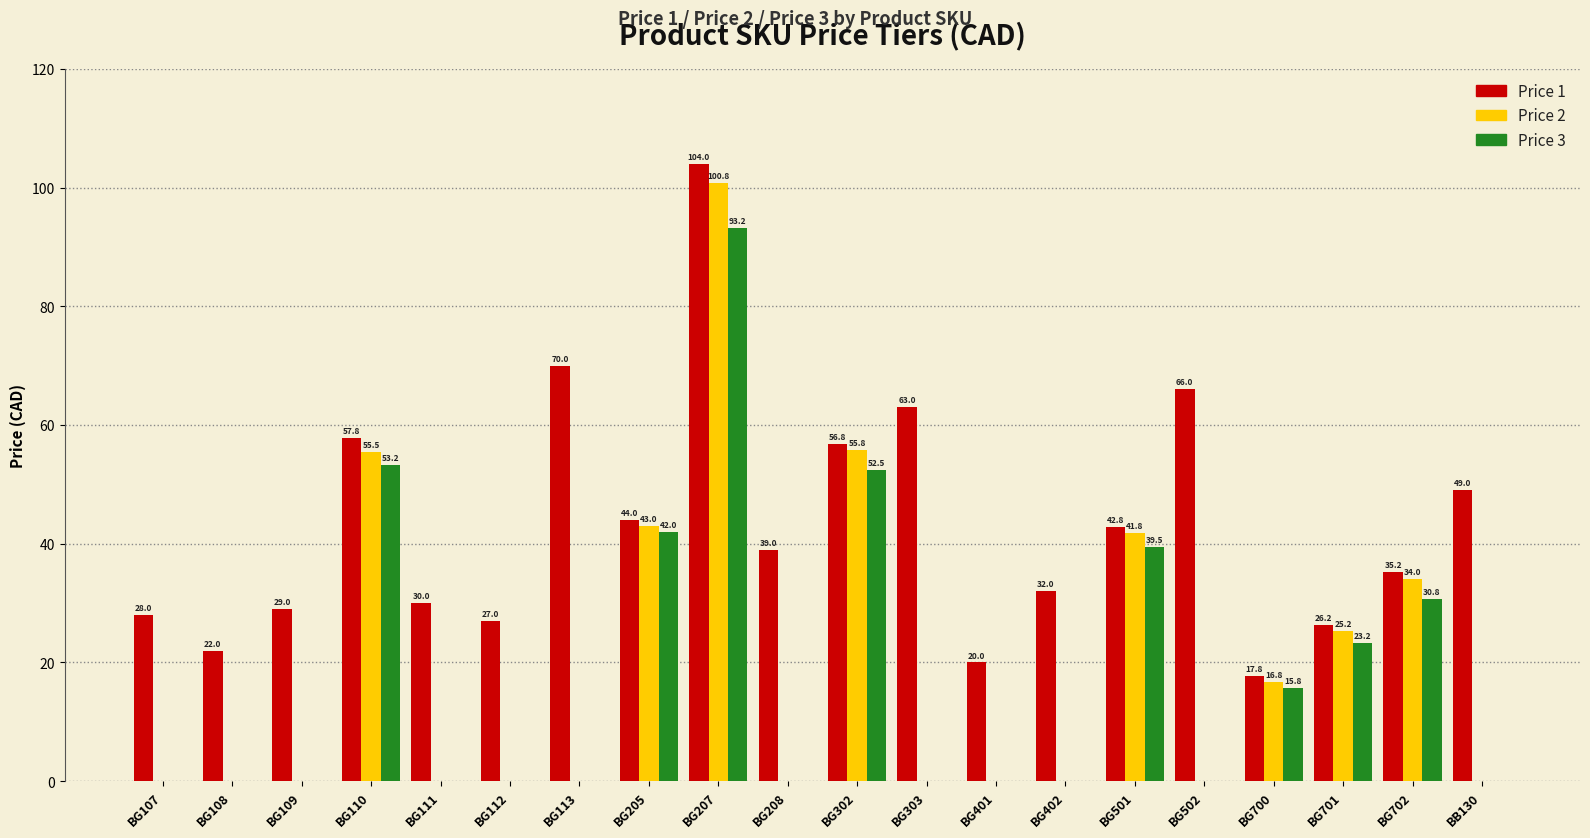

Which category has the highest value across all series?

BG207